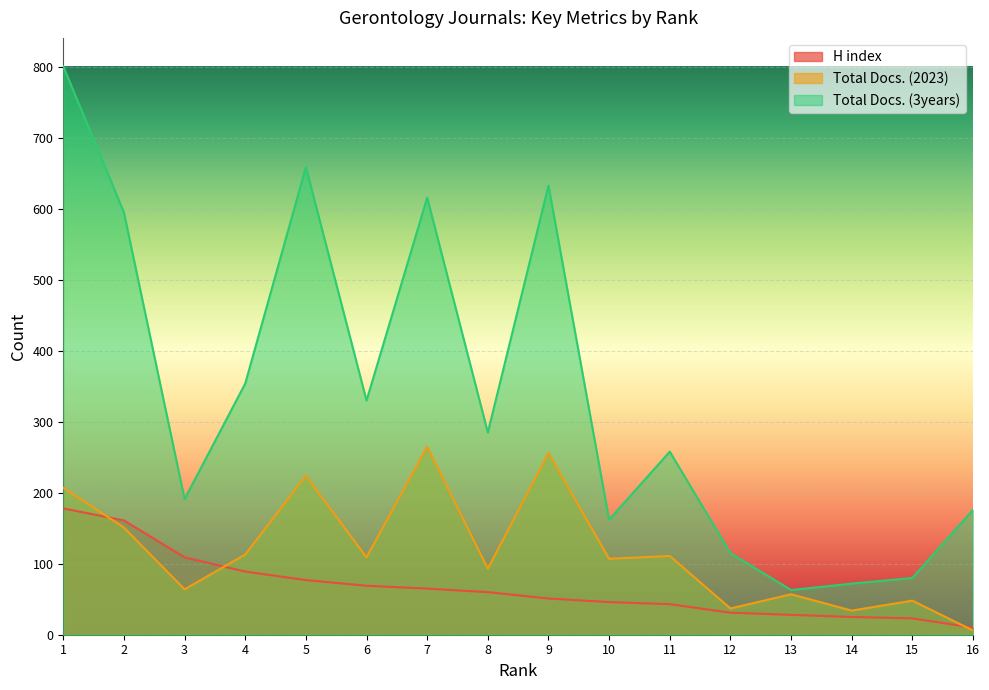

What is the difference between the maximum and minimum values in the Total Docs. (3years) series?

738